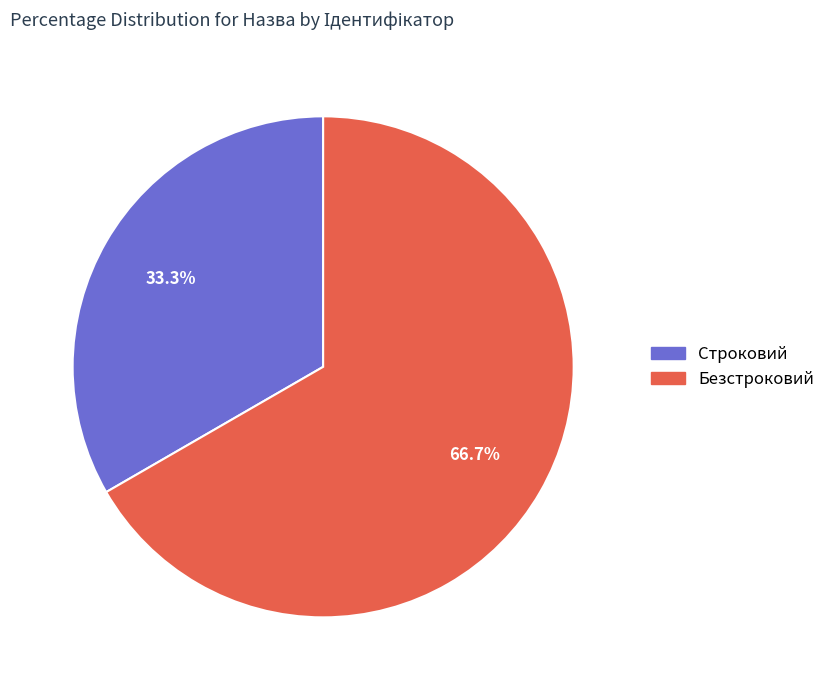

To the nearest percent, what is the combined percentage of Безстроковий and Строковий?

100%